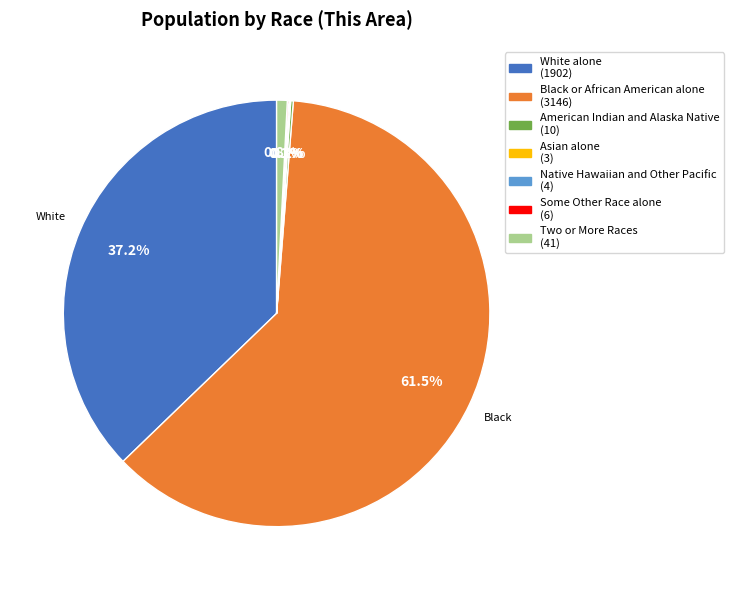

How much of the chart is everything except Two or More Races?

99.2%